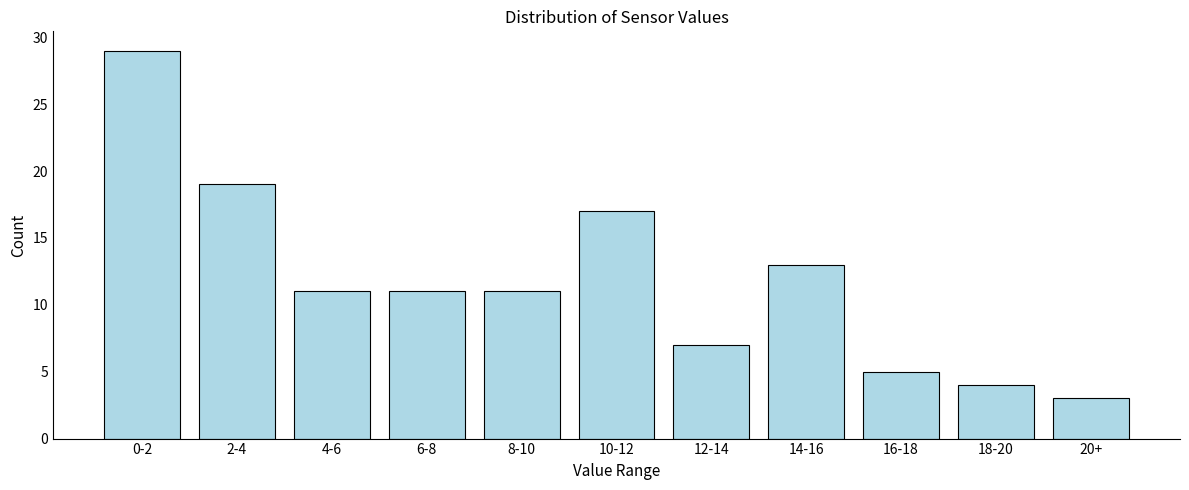

Reading right to left, what are all the values shown in this chart?

20+=3	18-20=4	16-18=5	14-16=13	12-14=7	10-12=17	8-10=11	6-8=11	4-6=11	2-4=19	0-2=29